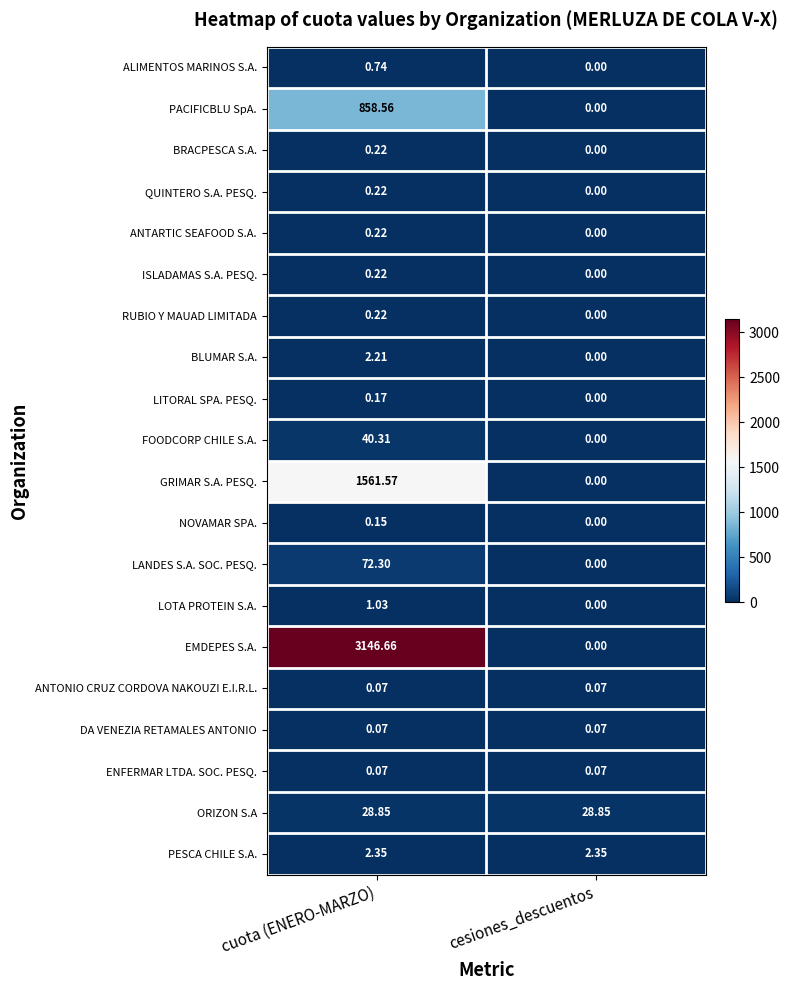

Between cuota (ENERO-MARZO) and cesiones_descuentos, which series saw the biggest shift?

EMDEPES S.A.